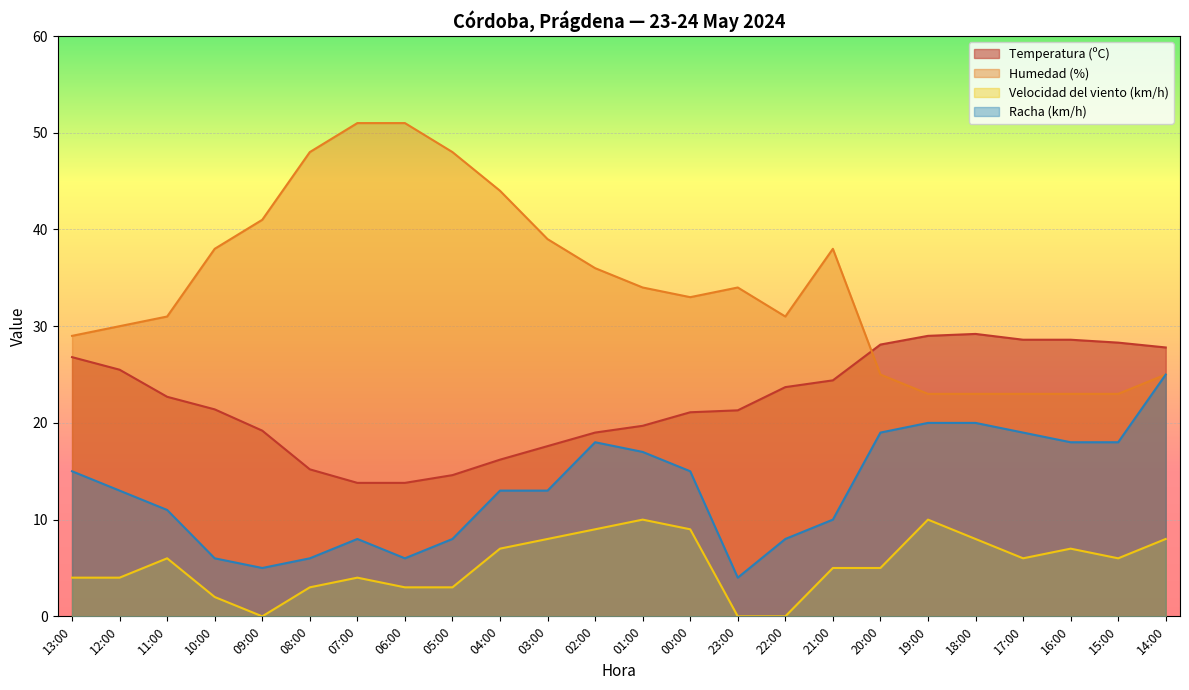

How many lines are shown in the chart?

4